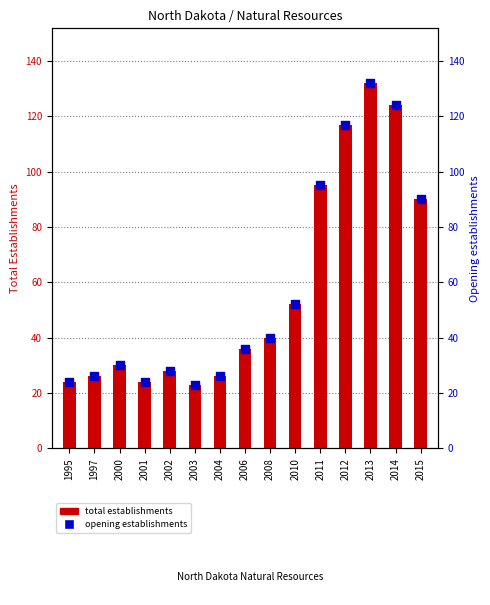

What are all the series names shown in the legend?

total establishments, opening establishments